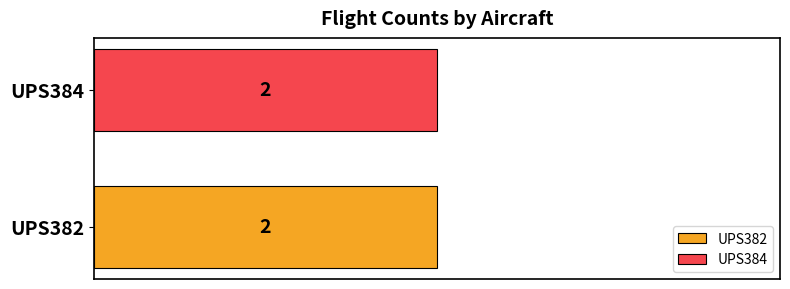

Is it true that UPS384 equals 3 at B763?

False